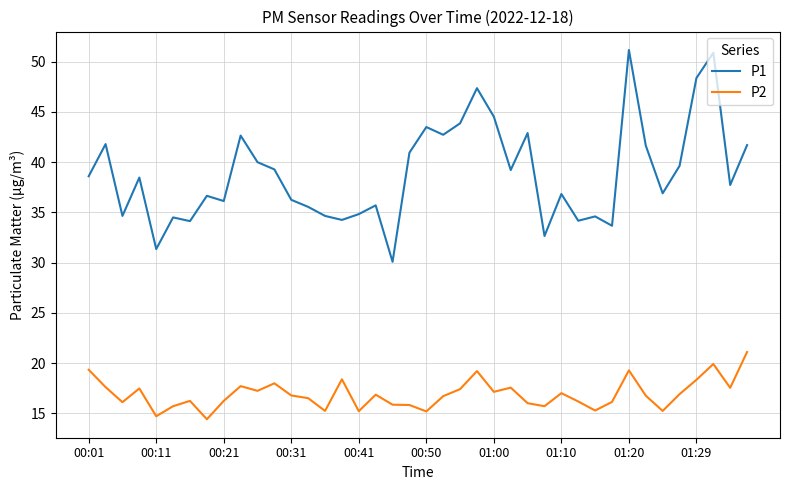

Rank the series by their maximum value, from highest to lowest.

P1, P2